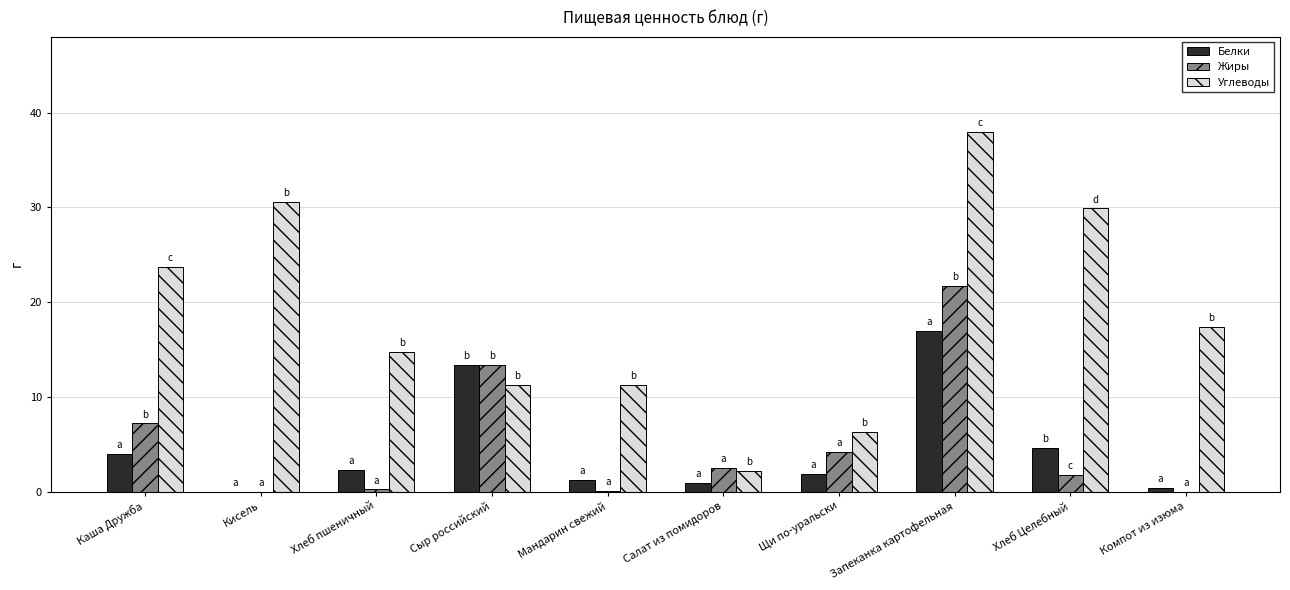

What is the sum of all Жиры values?

51.0